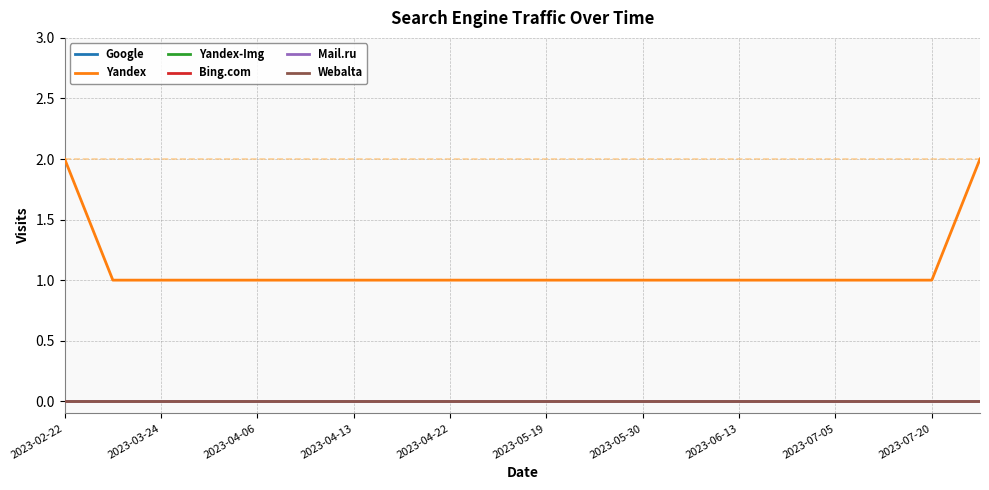

Does the chart have visible grid lines?

Yes